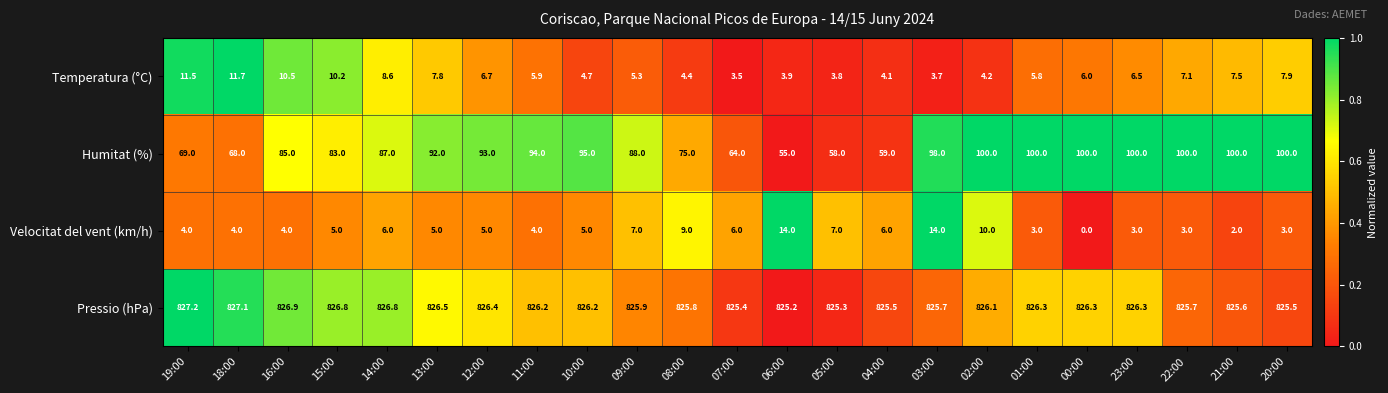

Rank the series at 09:00 from highest to lowest value.

Pressio (hPa), Humitat (%), Velocitat del vent (km/h), Temperatura (°C)